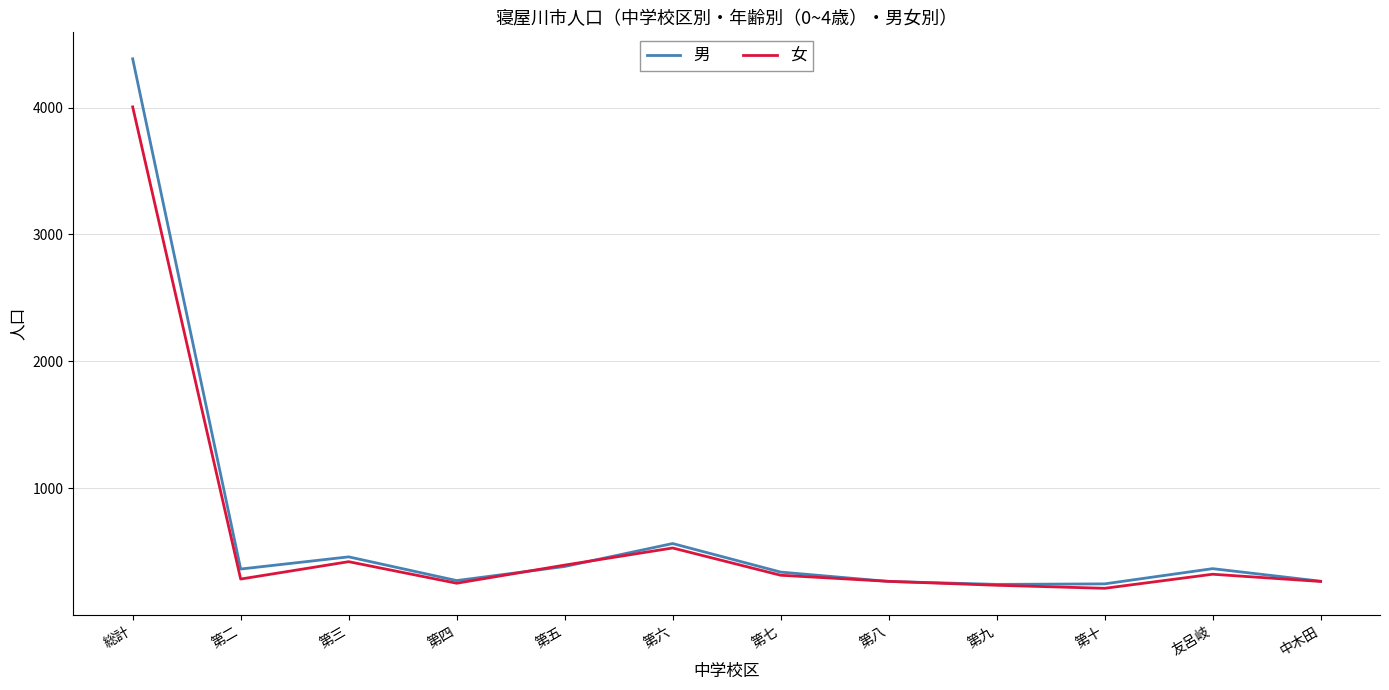

What is the difference between the highest and lowest values at 第四?

21